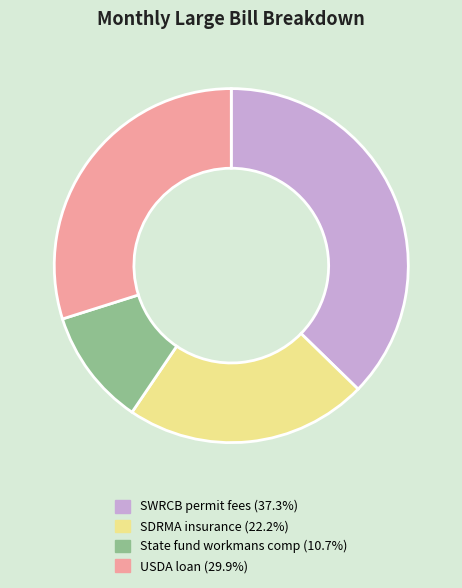

Rank the categories by value from highest to lowest.

SWRCB permit fees, USDA loan, SDRMA insurance, State fund workmans comp